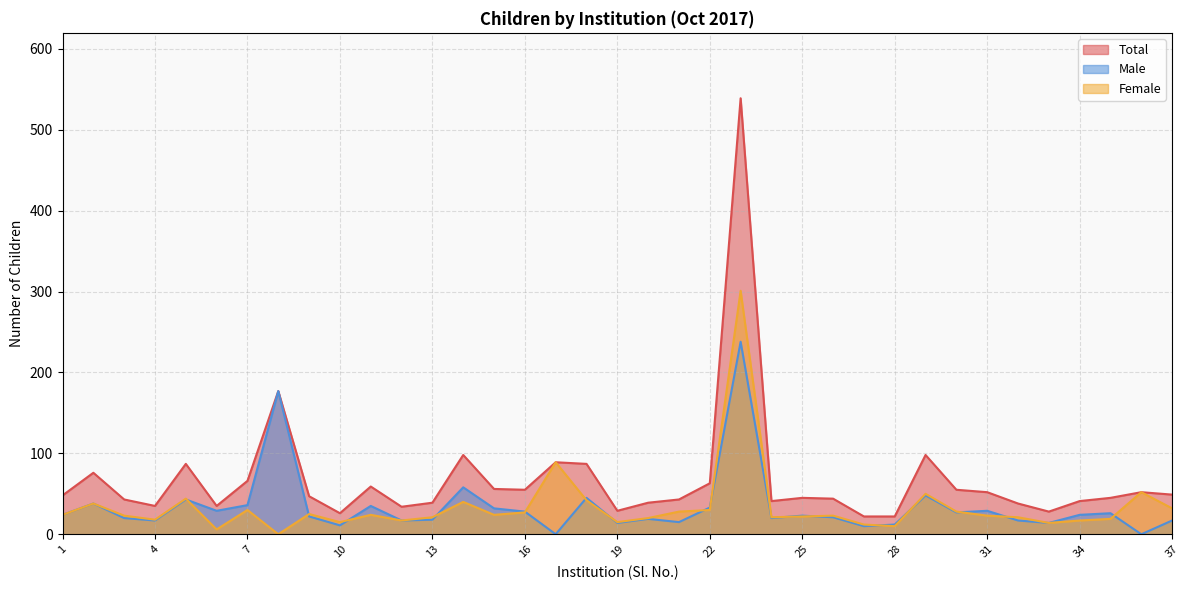

Reading left to right, extract all data points from this chart.

Male: 1=24	2=38	3=20	4=17	5=43	6=29	7=36	8=177	9=22	10=11	11=35	12=17	13=18	14=58	15=32	16=28	17=0	18=45	19=14	20=19	21=15	22=33	23=238	24=20	25=23	26=21	27=10	28=12	29=48	30=27	31=29	32=17	33=14	34=24	35=26	36=0	37=17
Female: 1=24	2=38	3=23	4=18	5=44	6=6	7=30	8=0	9=25	10=15	11=24	12=17	13=21	14=40	15=24	16=27	17=89	18=42	19=15	20=20	21=28	22=30	23=301	24=21	25=22	26=23	27=12	28=10	29=50	30=28	31=23	32=21	33=14	34=17	35=19	36=52	37=32
Total: 1=48	2=76	3=43	4=35	5=87	6=35	7=66	8=177	9=47	10=26	11=59	12=34	13=39	14=98	15=56	16=55	17=89	18=87	19=29	20=39	21=43	22=63	23=539	24=41	25=45	26=44	27=22	28=22	29=98	30=55	31=52	32=38	33=28	34=41	35=45	36=52	37=49